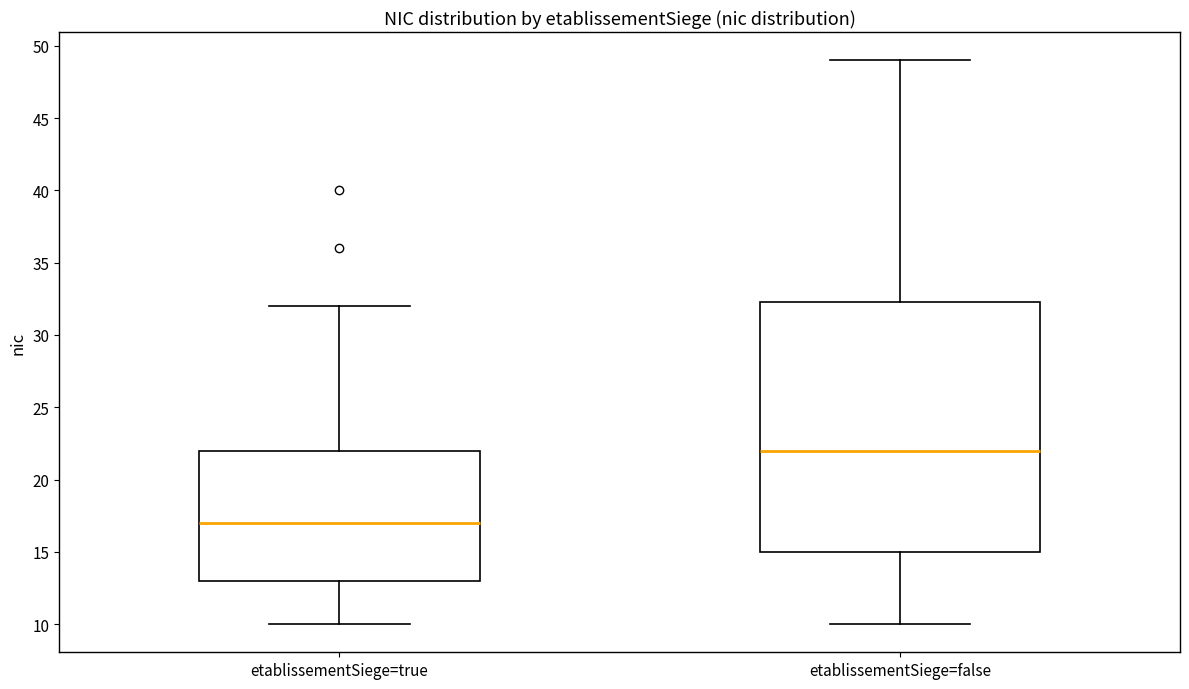

Which box's median line is the lowest?

etablissementSiege=true